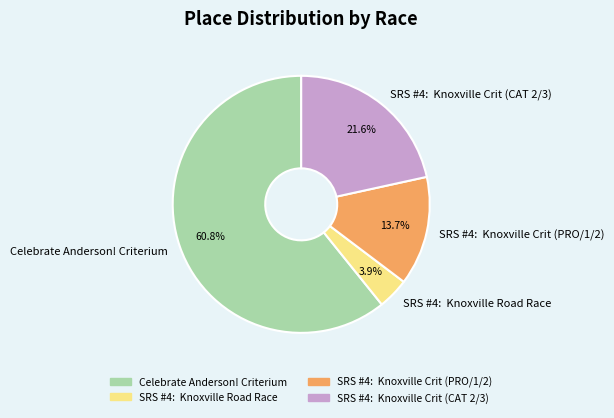

To the nearest percent, what is the average slice percentage?

25%